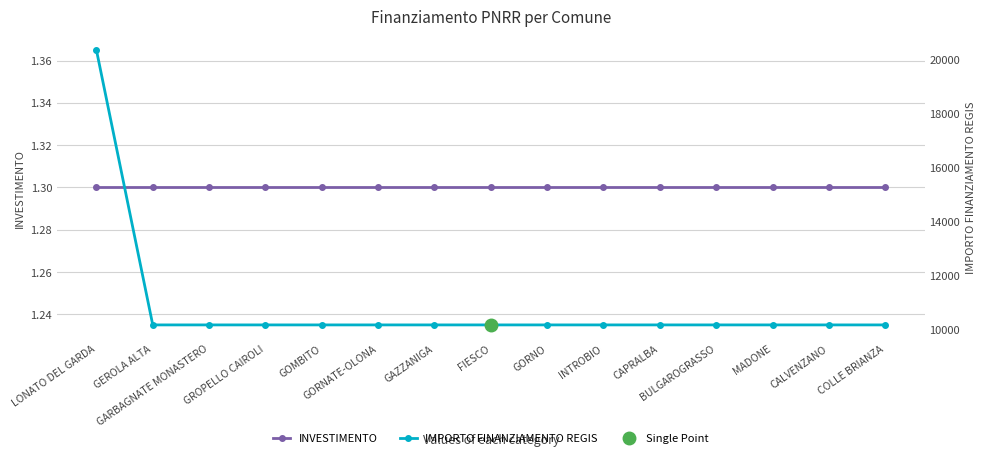

Which series has the largest total across all categories?

IMPORTO FINANZIAMENTO REGIS